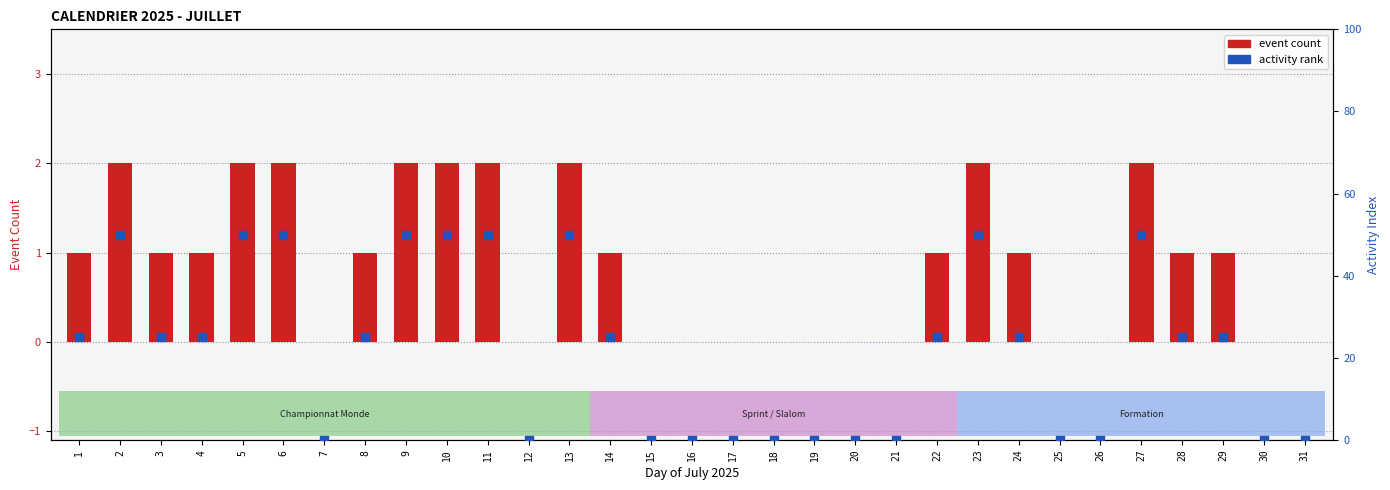

Which series contains the lowest Y value?

event count